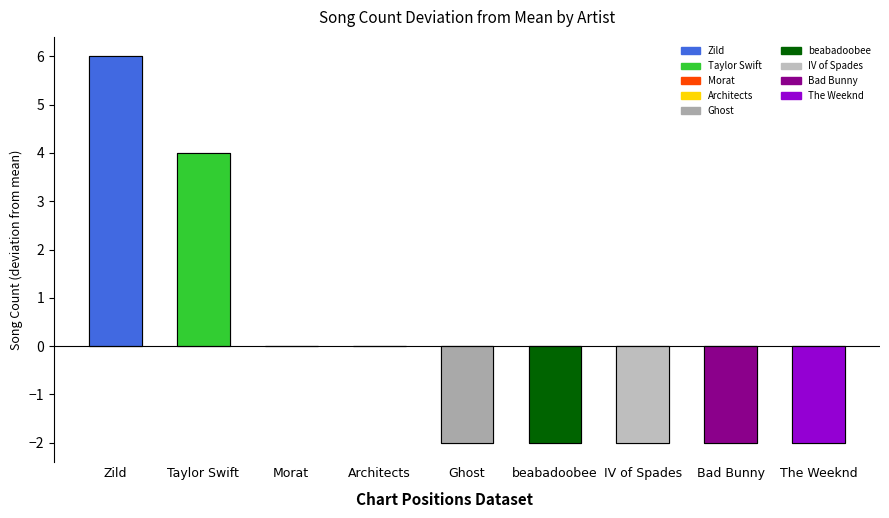

List the labels in order of value, smallest first.

Ghost, beabadoobee, IV of Spades, Bad Bunny, The Weeknd, Morat, Architects, Taylor Swift, Zild